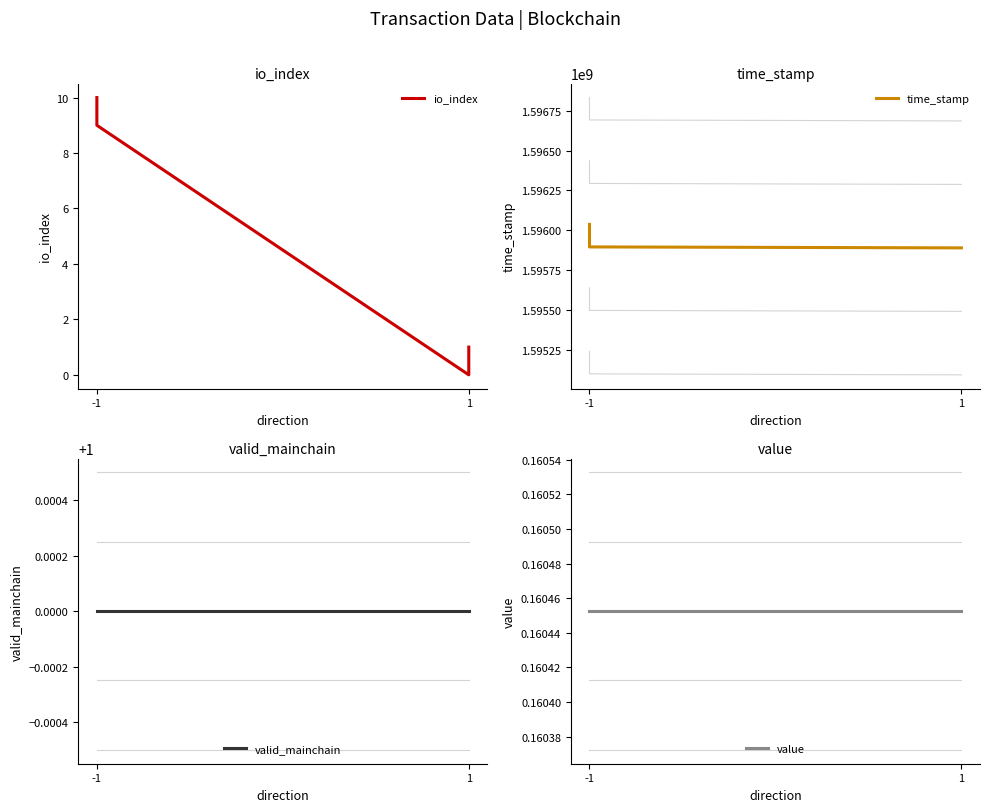

Does the chart have visible grid lines?

No